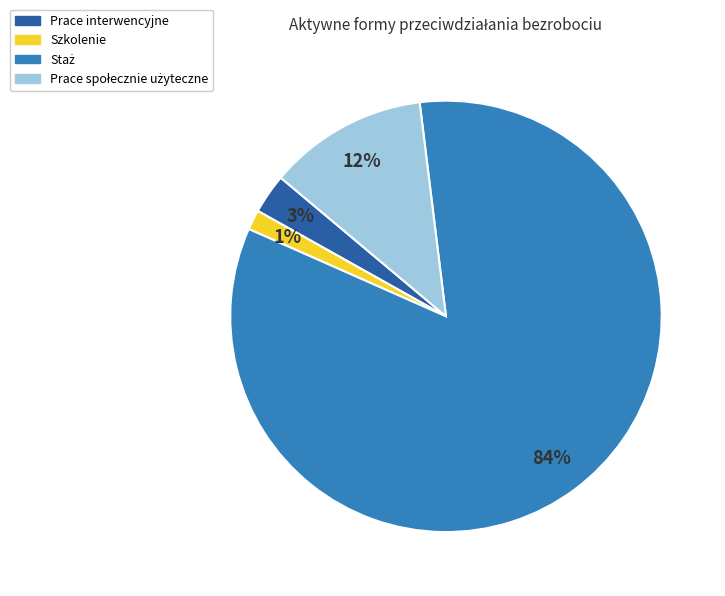

Does any single category account for the majority?

Yes